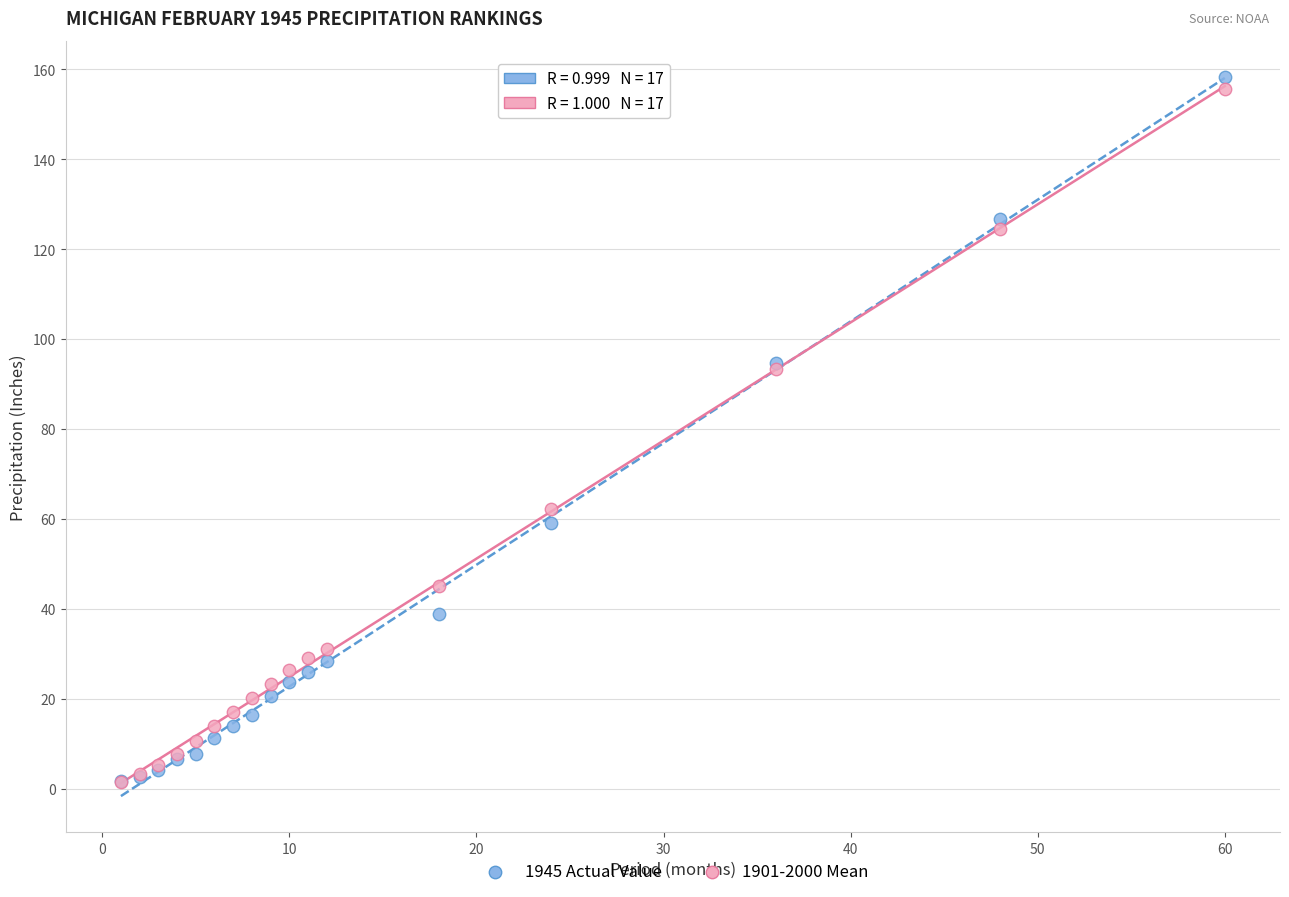

What are all the series names shown in the legend?

1945 Actual Value, 1901-2000 Mean